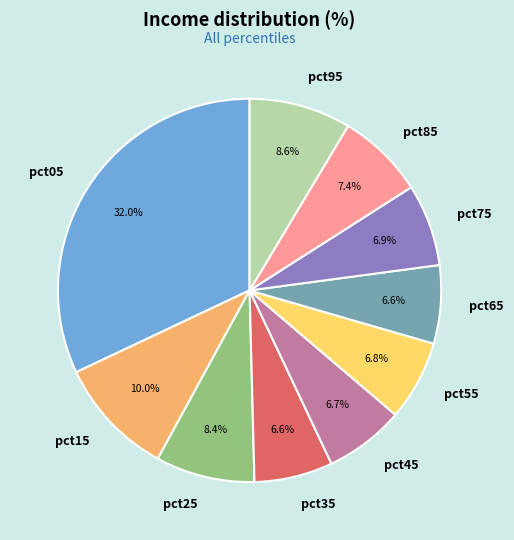

To the nearest percent, what is the difference between the largest and smallest slice percentages?

25%